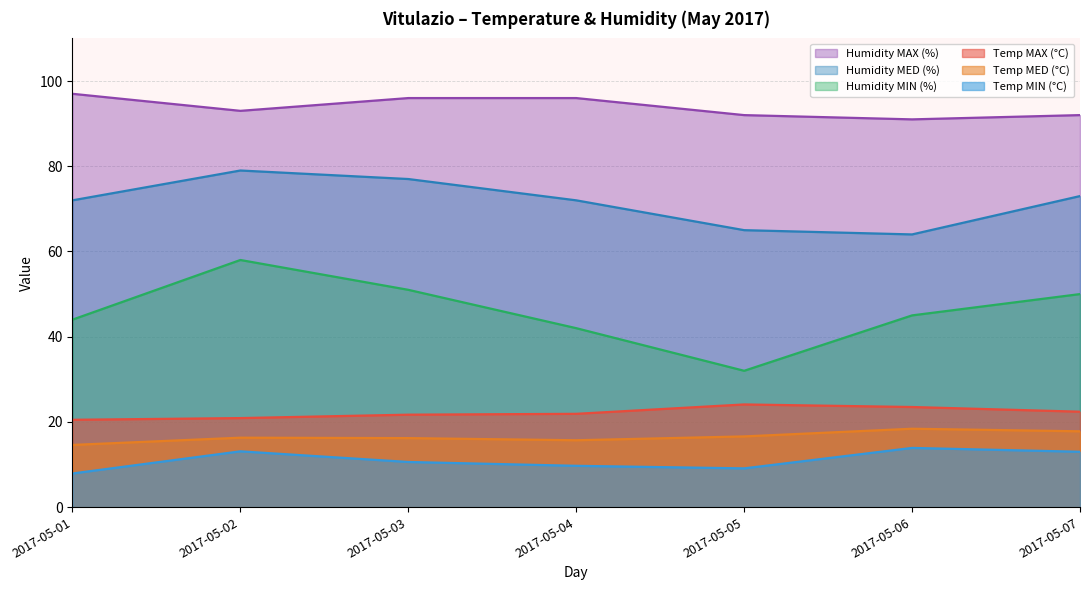

Reading left to right, what are all the values shown in this chart?

Temp MAX (°C): 20.5	20.9	21.7	21.9	24.1	23.5	22.4
Temp MIN (°C): 7.9	13.1	10.6	9.7	9.1	13.9	13.0
Temp MED (°C): 14.6	16.3	16.2	15.7	16.6	18.4	17.8
Humidity MAX (%): 97.0	93.0	96.0	96.0	92.0	91.0	92.0
Humidity MIN (%): 44.0	58.0	51.0	42.0	32.0	45.0	50.0
Humidity MED (%): 72.0	79.0	77.0	72.0	65.0	64.0	73.0